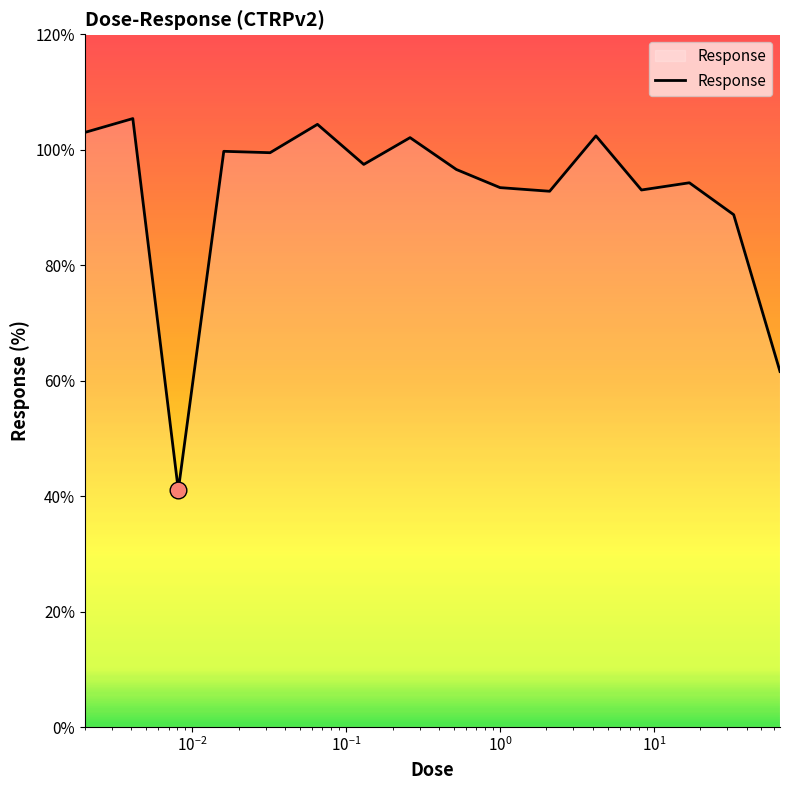

What is the maximum value shown in the chart?

105.4